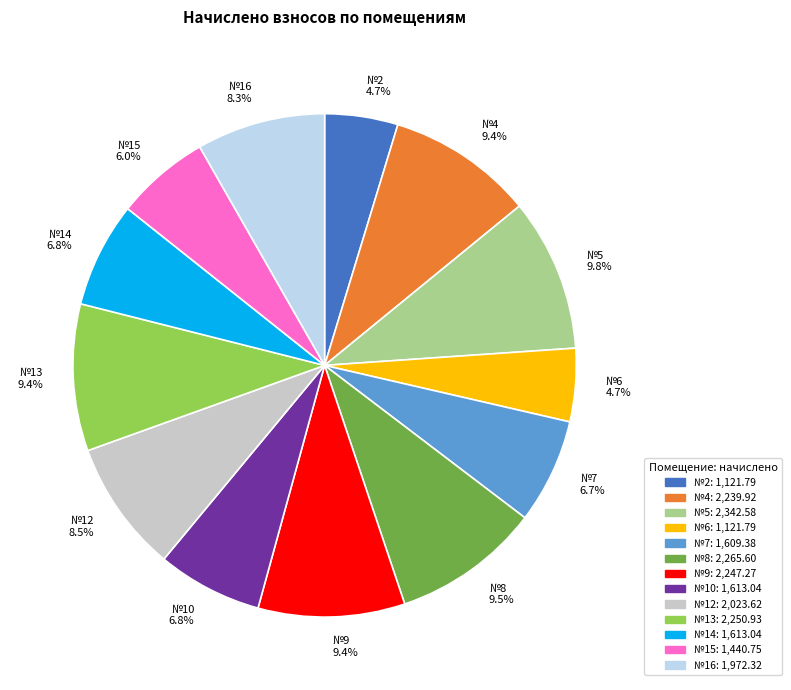

What is the ratio of the value at №4 to the value at №2?

2.0